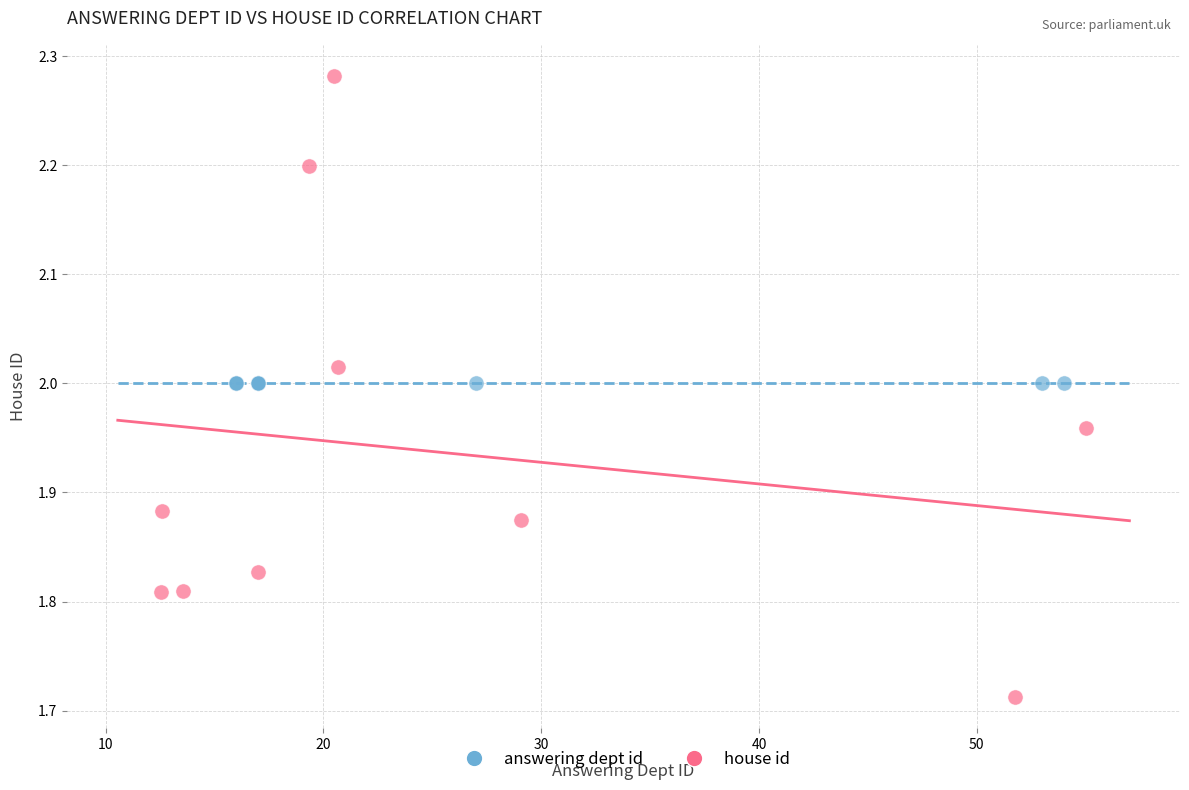

Which series reaches the maximum Y coordinate?

house id